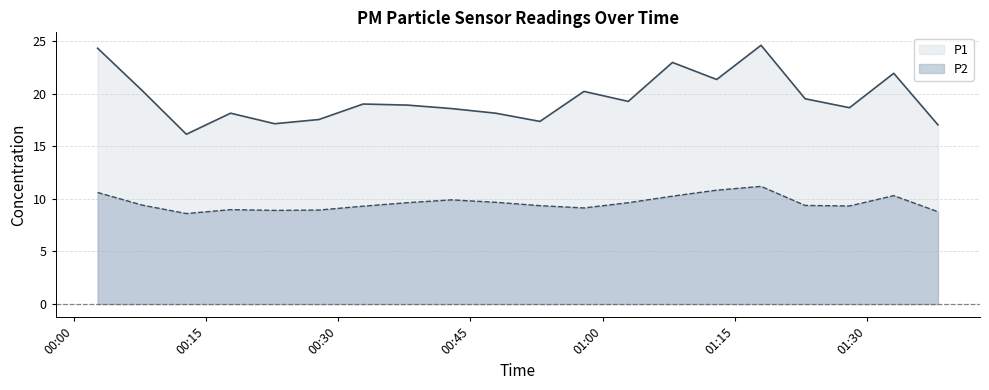

What is the difference between the maximum and minimum values in the P2 series?

2.6